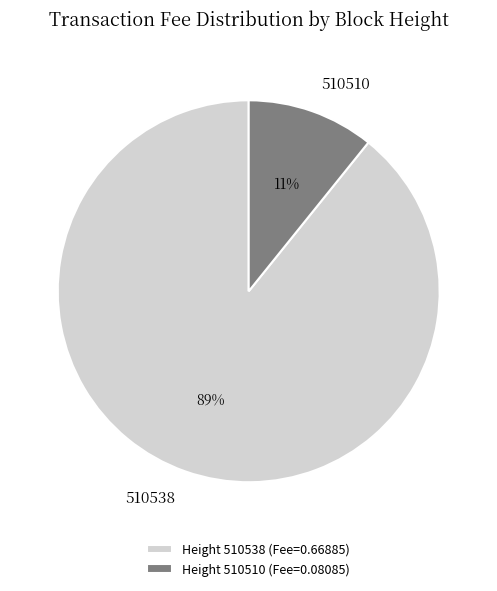

What is the largest slice in the pie chart?

510538